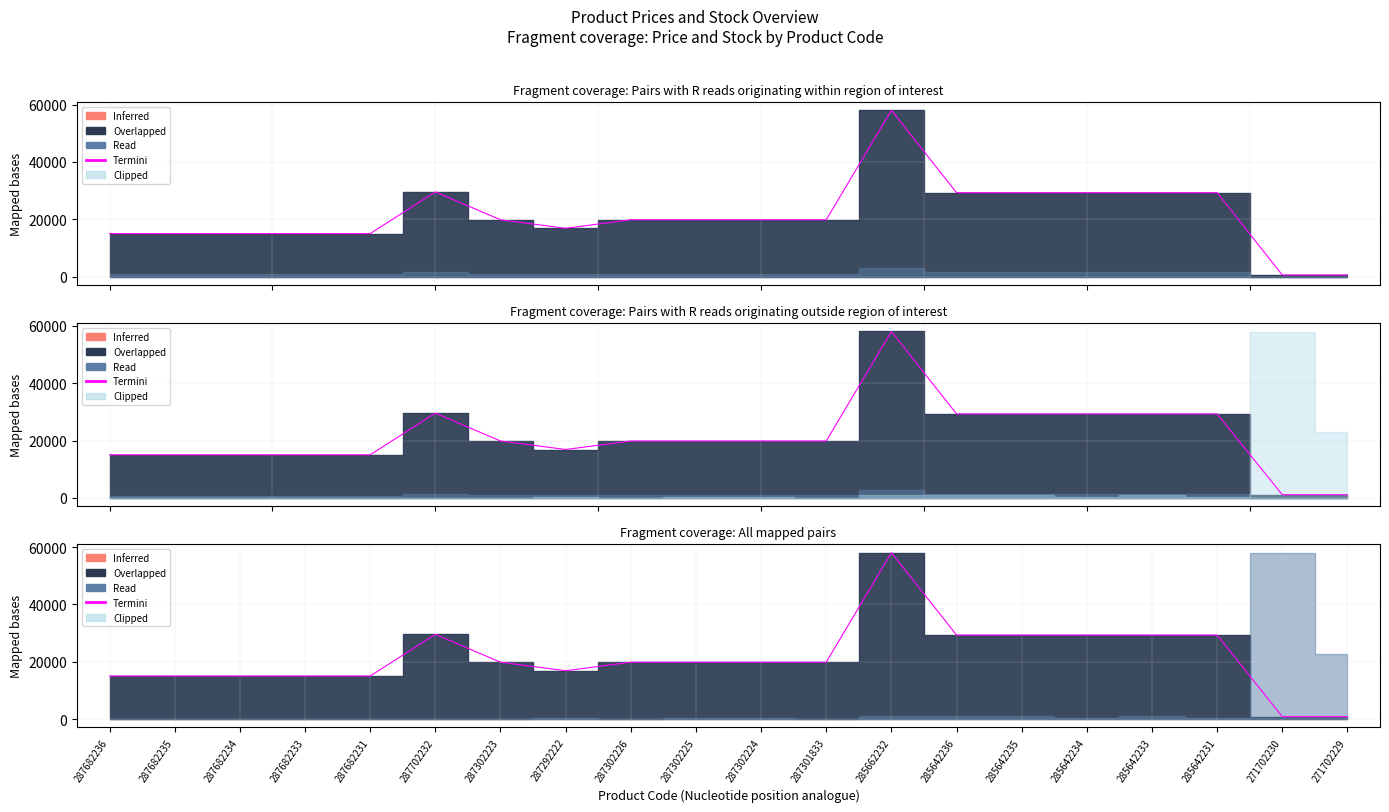

What is the label of the 8th point from the right?

285662232